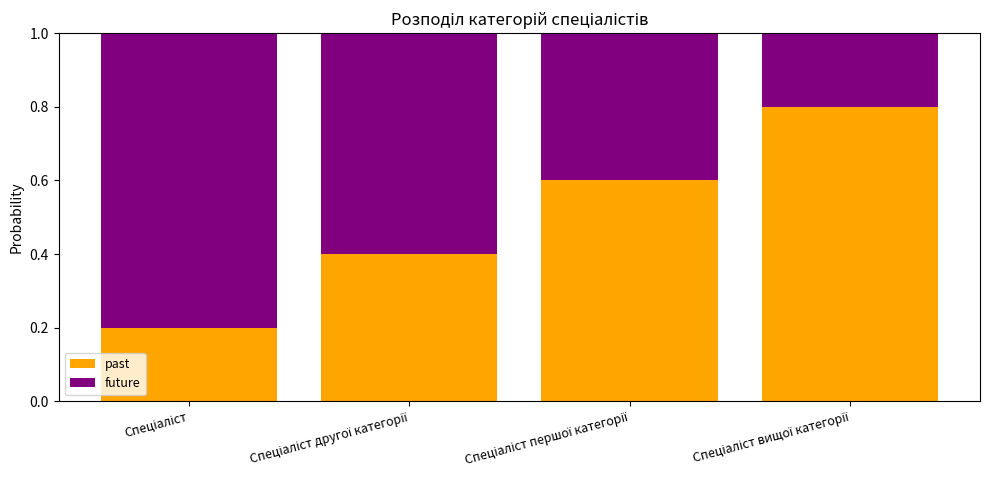

How many past values are between 0 and 1?

4